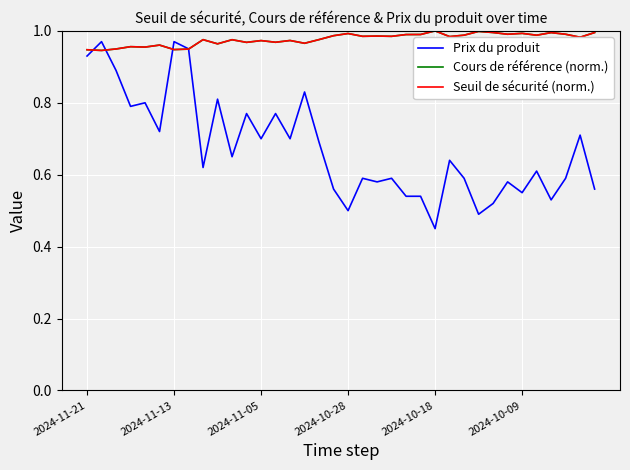

How many times do Cours de référence (norm.) and Prix du produit cross each other?

4